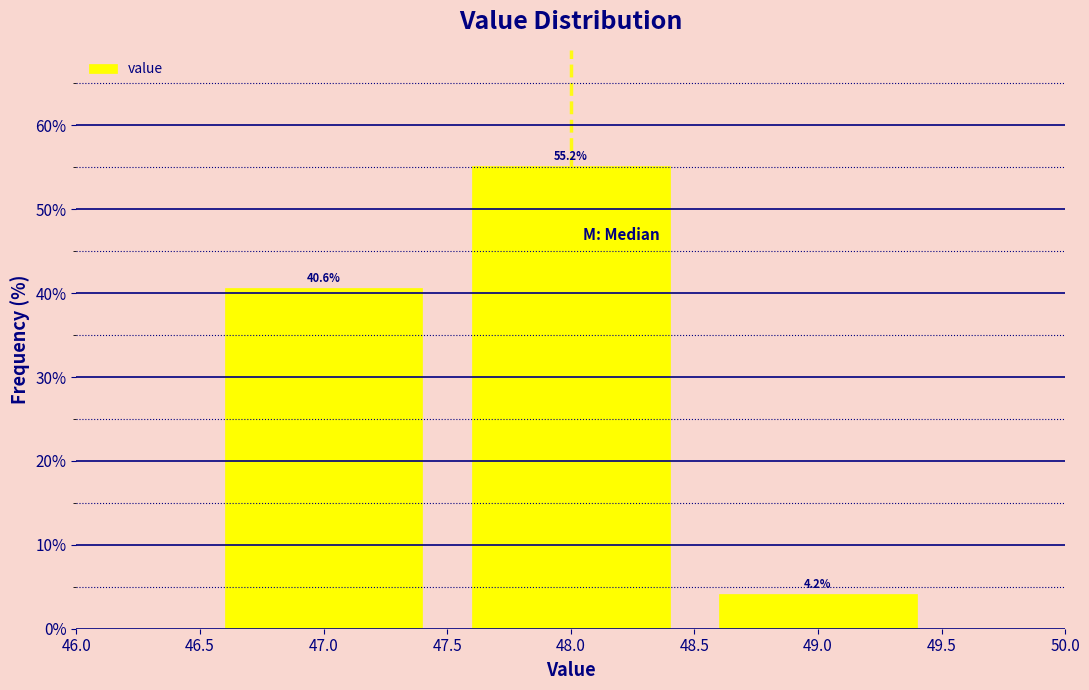

Reading right to left, list all the values displayed in this chart.

49.0=4.2	48.0=55.2	47.0=40.6